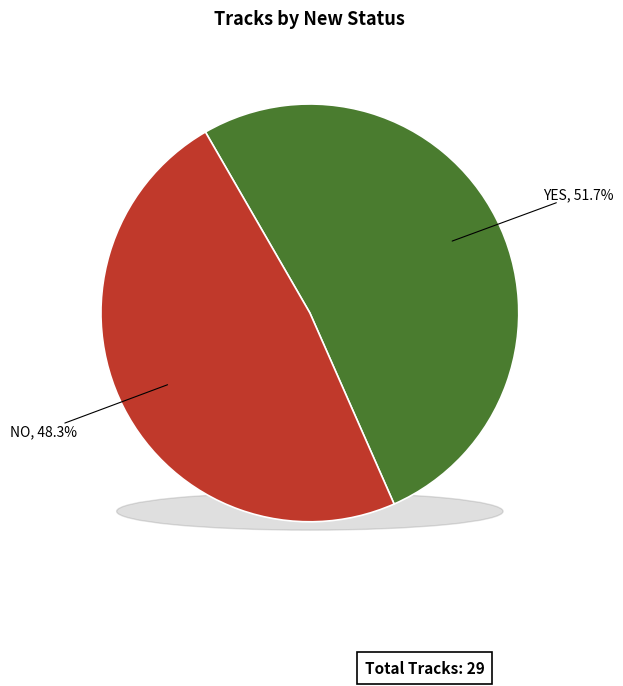

To the nearest percent, what is the average slice percentage?

50%